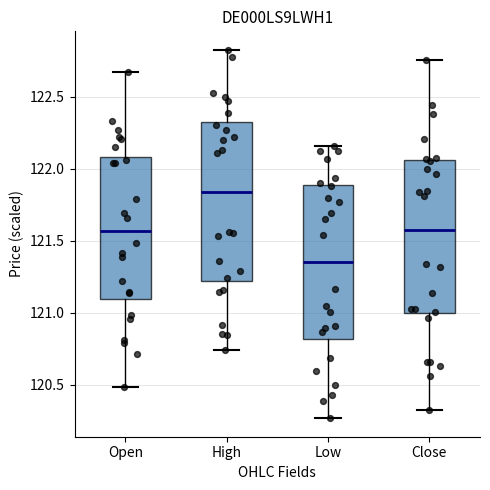

Which box's median line is the highest?

High